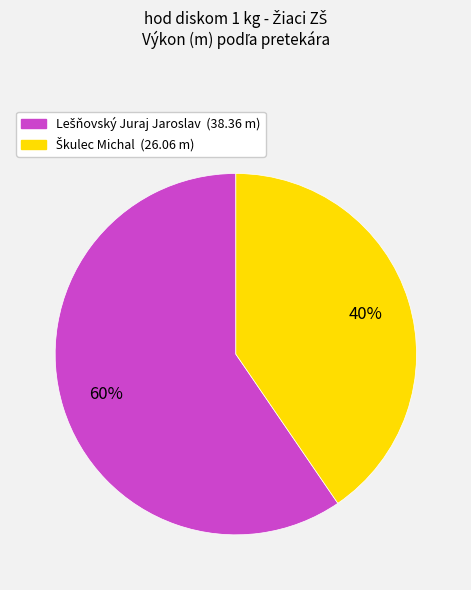

To the nearest percent, what is the average slice percentage?

50%